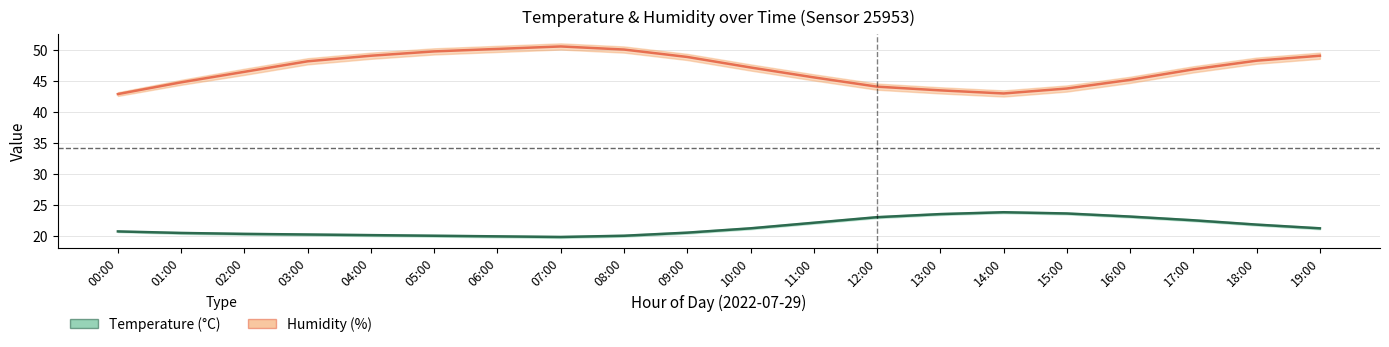

Is it true that Humidity (%) equals 48.3 at 18:00?

True